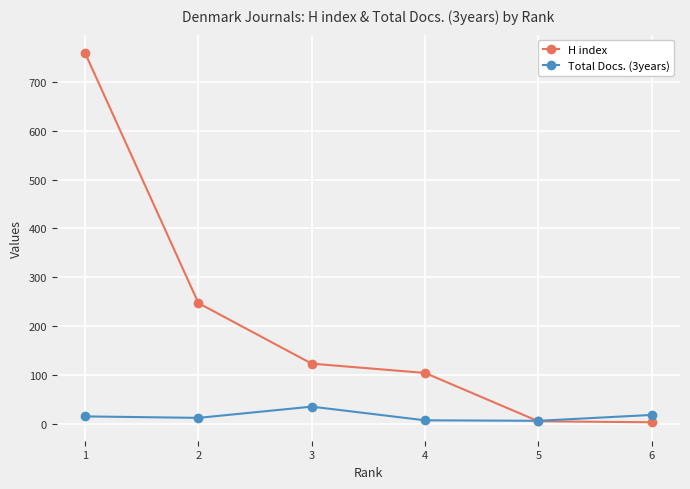

Rank the series at 3 from lowest to highest value.

Total Docs. (3years), H index